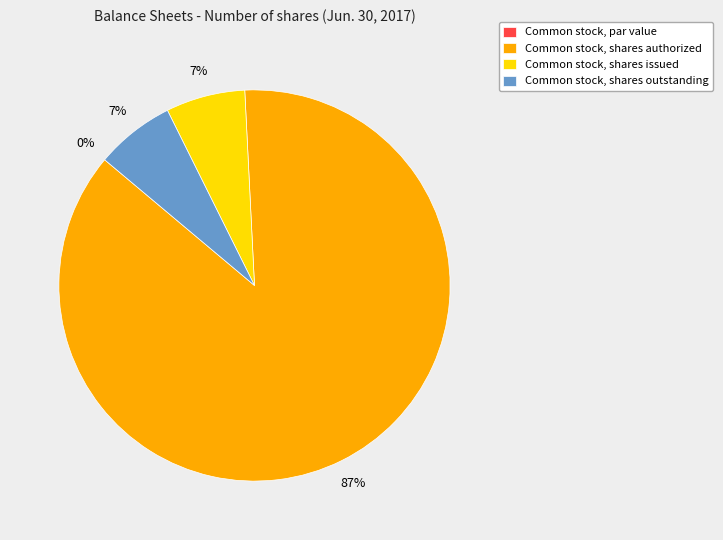

To the nearest percent, what portion does Common stock, shares outstanding represent?

7%